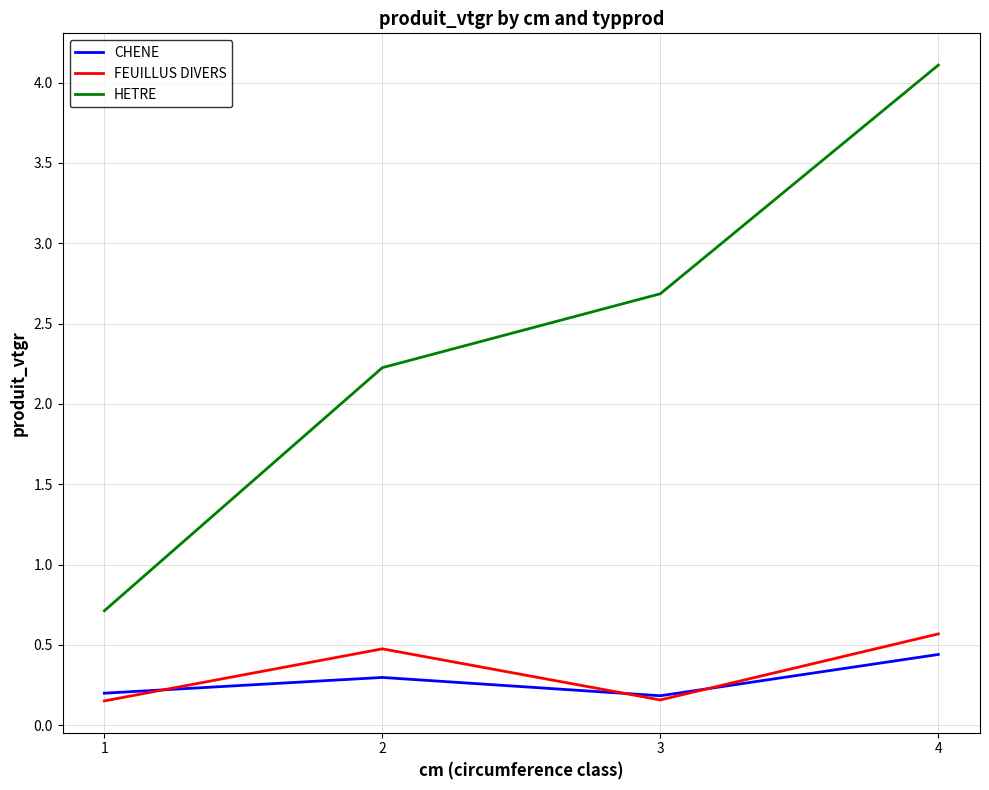

True or false: CHENE has more than 0 points higher than both neighbors.

True